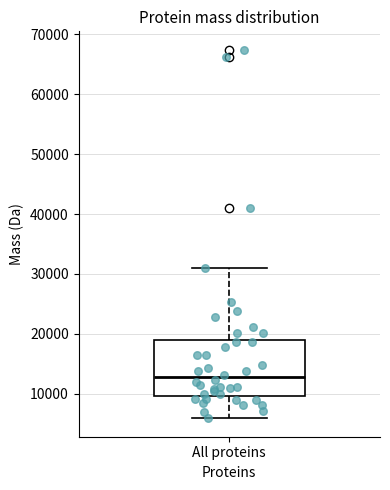

Where does the lower whisker of the box for All proteins end on the y-axis? The values are not printed on the chart, so give them approximately, as read against the axis.

6000